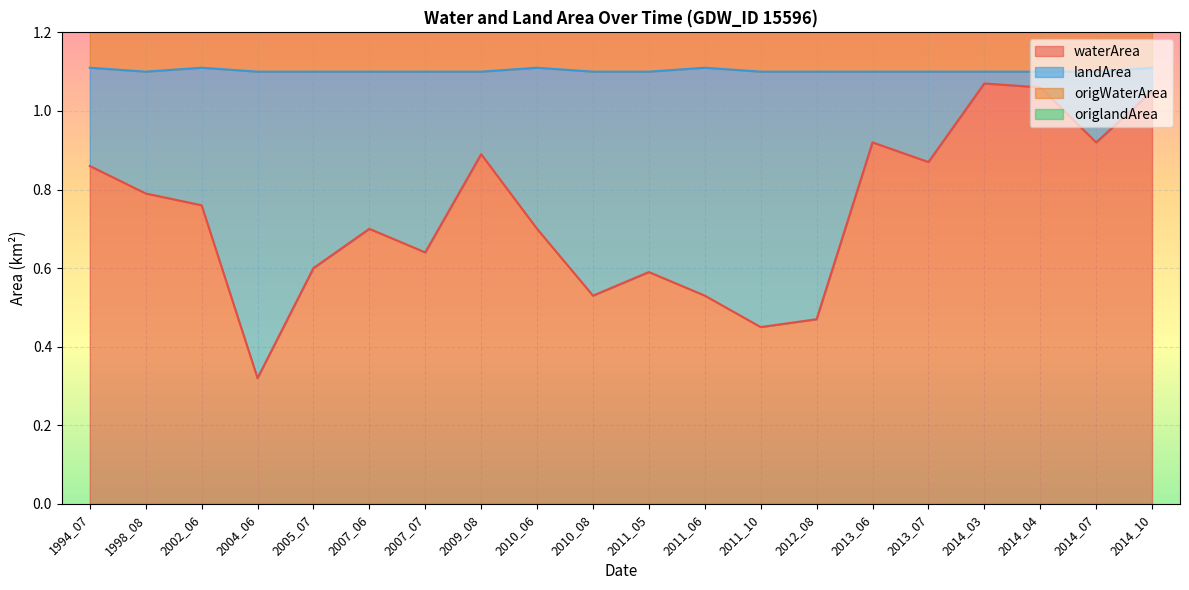

At how many categories does at least one series exceed 0?

20